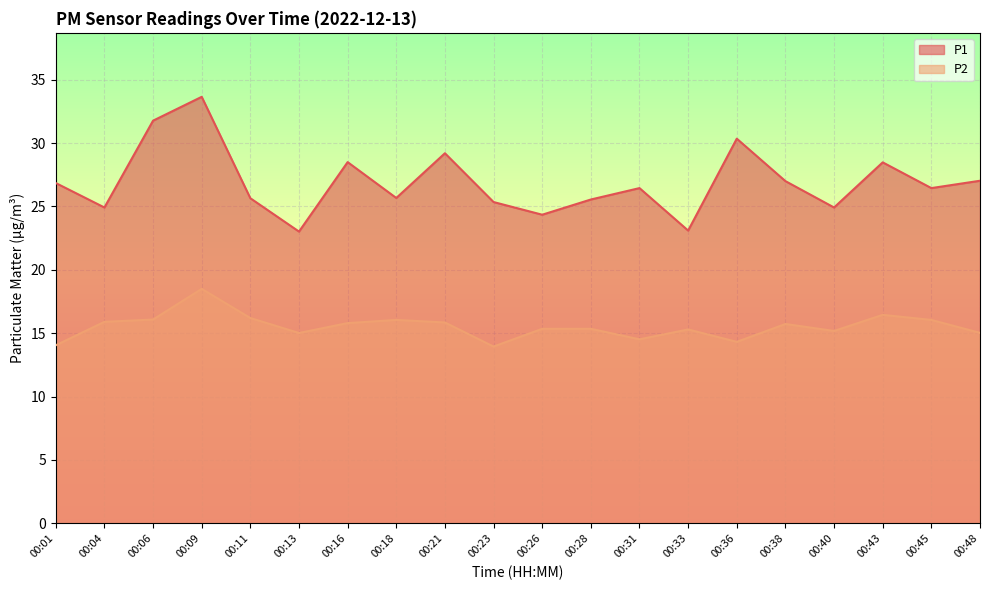

At how many categories does at least one series exceed 30?

3